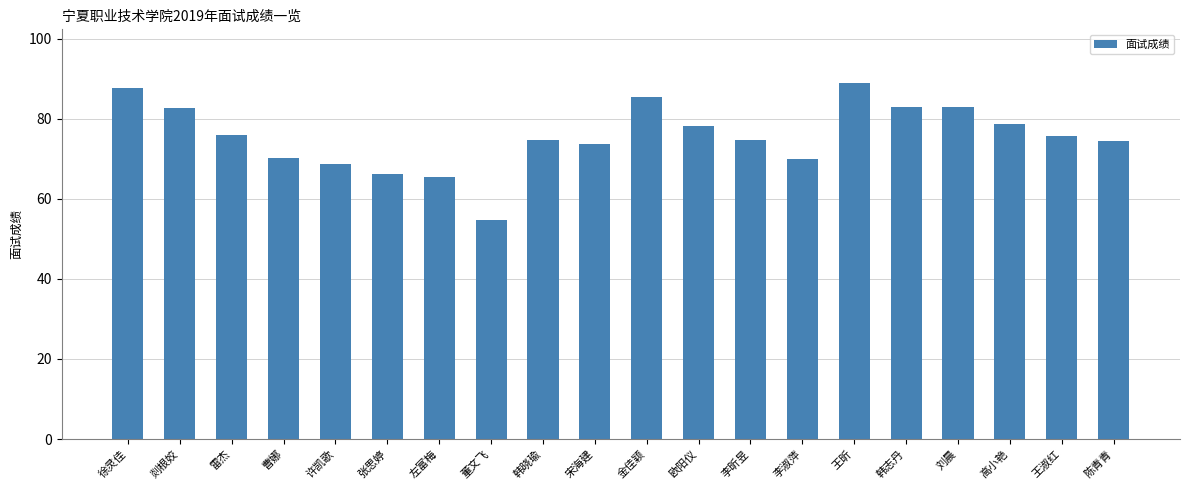

Which category has the lowest value across all series?

董文飞